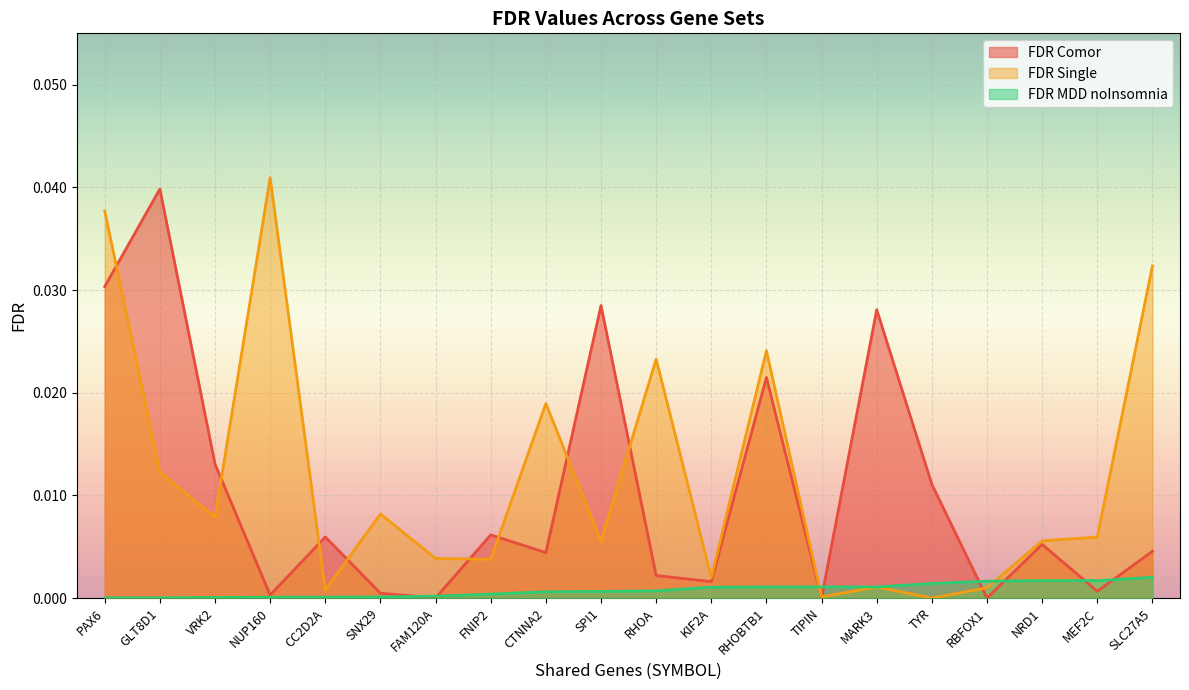

True or false: FDR_Comor and FDR_Single cross at least once.

True